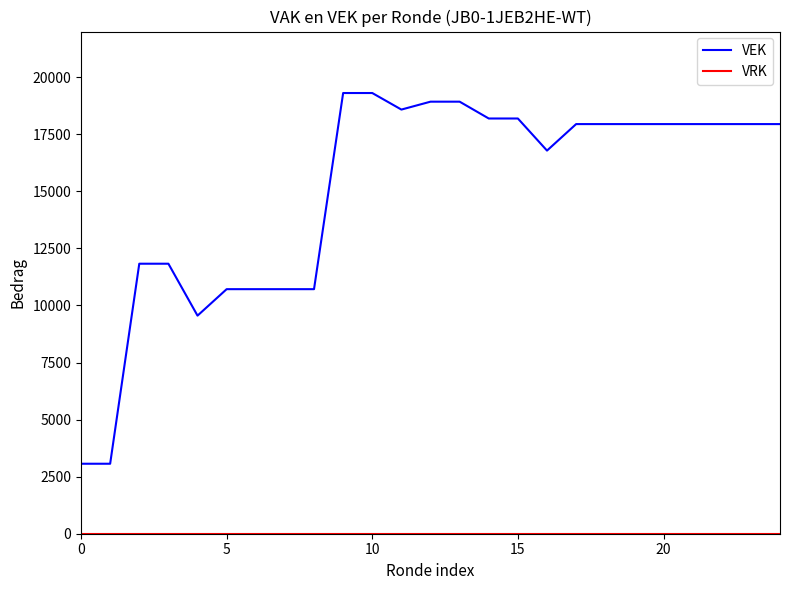

What is the minimum value for VEK?

3066